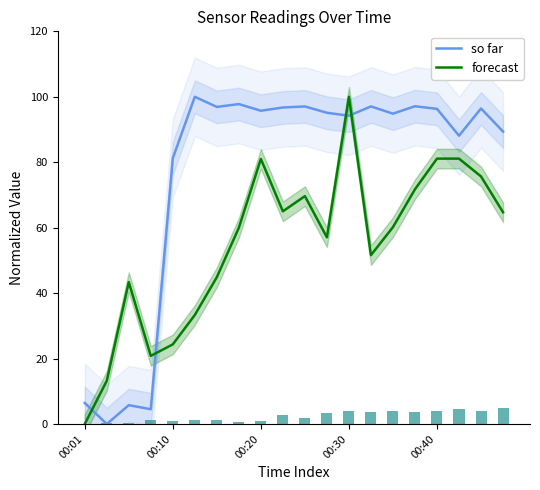

List the series in order of their overall mean, lowest first.

forecast, so far